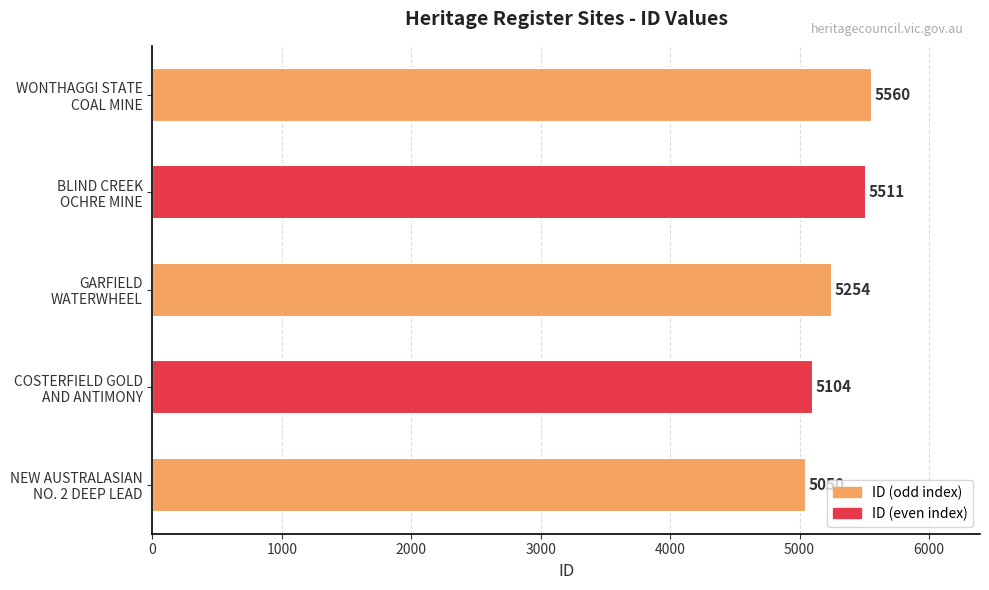

How many data points does each series have?

5